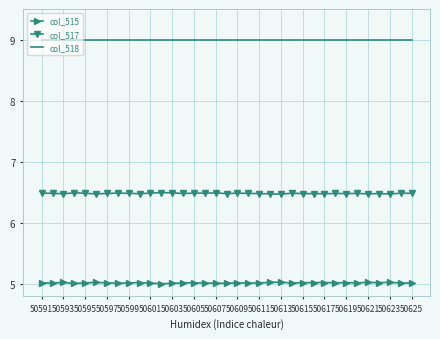

What is the maximum value for col_515?

5.0